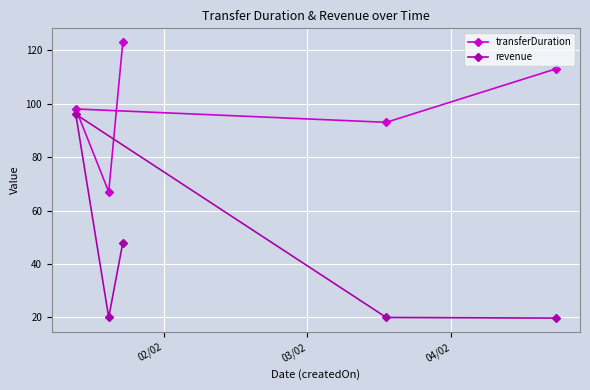

Reading left to right, list all the values displayed in this chart.

transferDuration: 123.0	67.0	98.0	93.0	113.0
revenue: 48.0	20.0	96.0	20.0	19.8